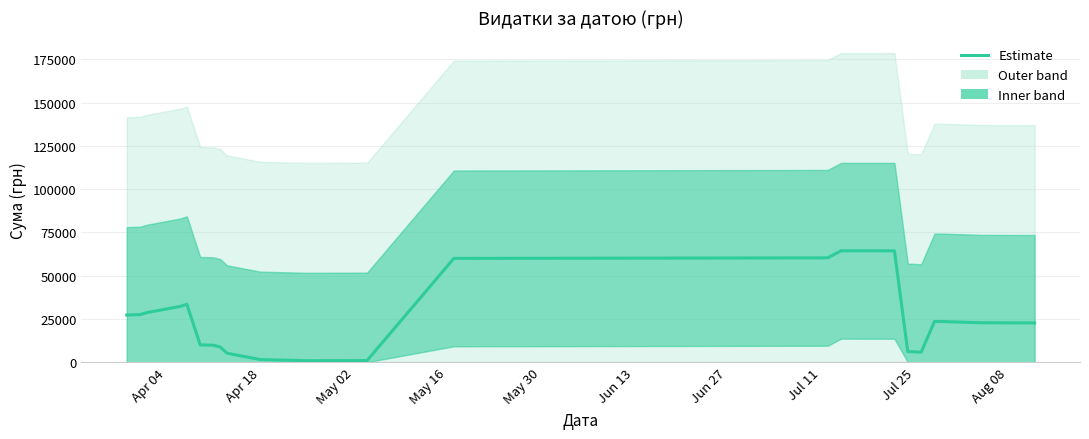

Is it true that the value at May 02 is 38206.7?

False